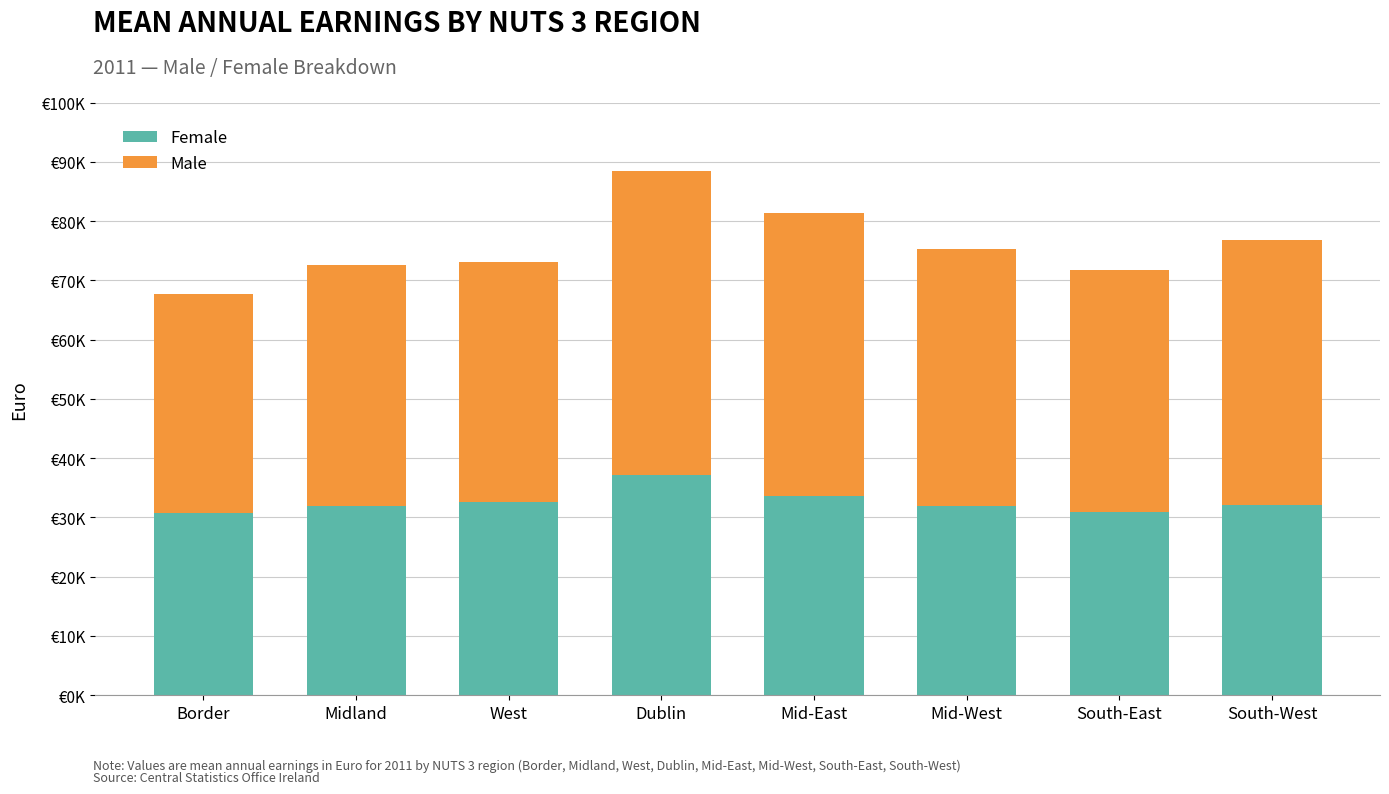

At how many categories does at least one series exceed 48810?

1